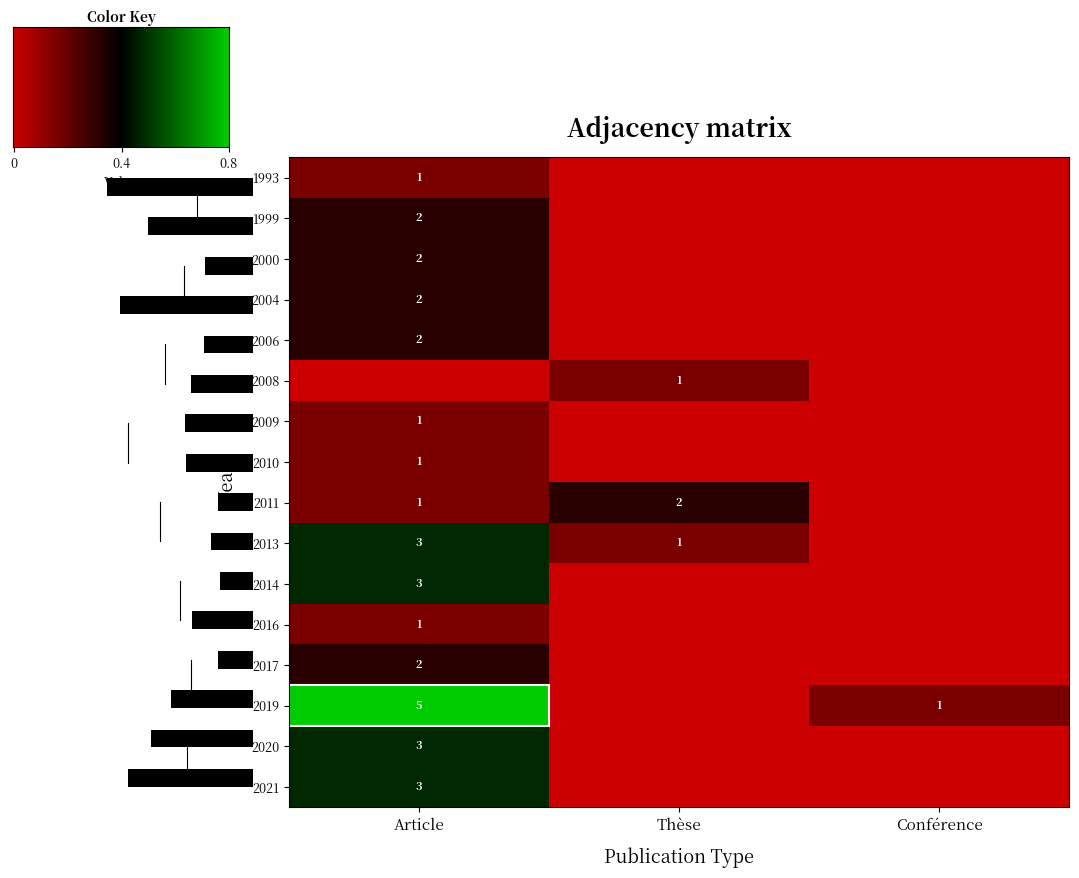

What is the total value across all series at Conférence?

0.2